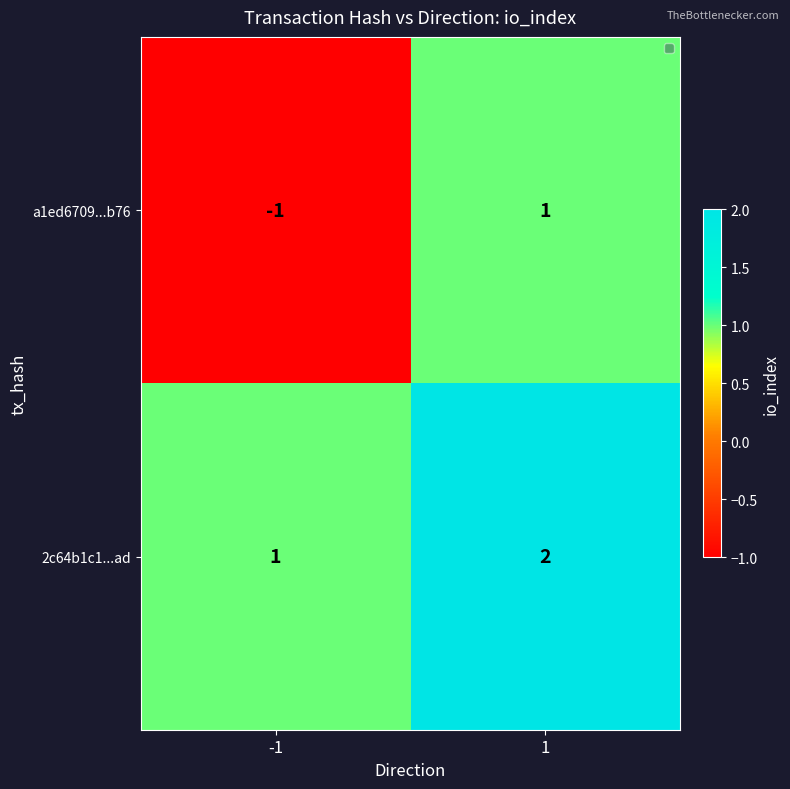

Reading left to right, transcribe all the data shown in this chart.

a1ed6709...b76: -1	1
2c64b1c1...ad: 1	2